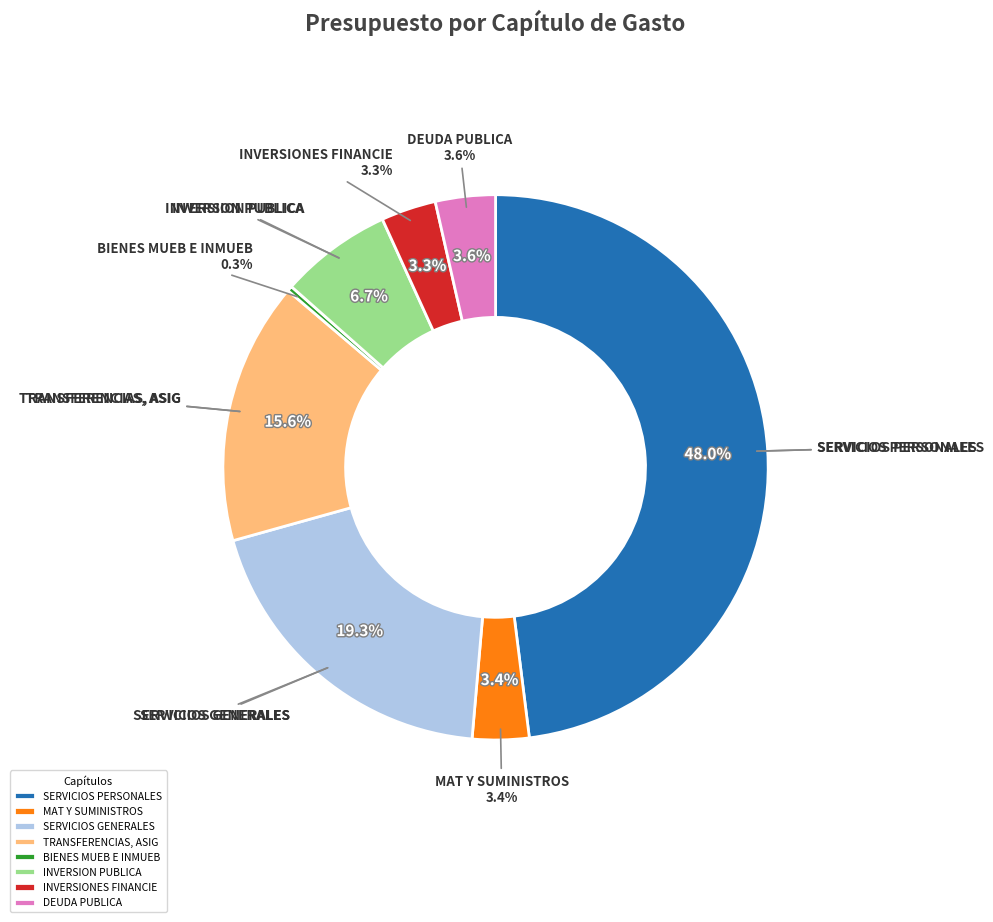

Rank the categories by value from highest to lowest.

SERVICIOS PERSONALES, SERVICIOS GENERALES, TRANSFERENCIAS, ASIG, INVERSION PUBLICA, DEUDA PUBLICA, MAT Y SUMINISTROS, INVERSIONES FINANCIE, BIENES MUEB E INMUEB